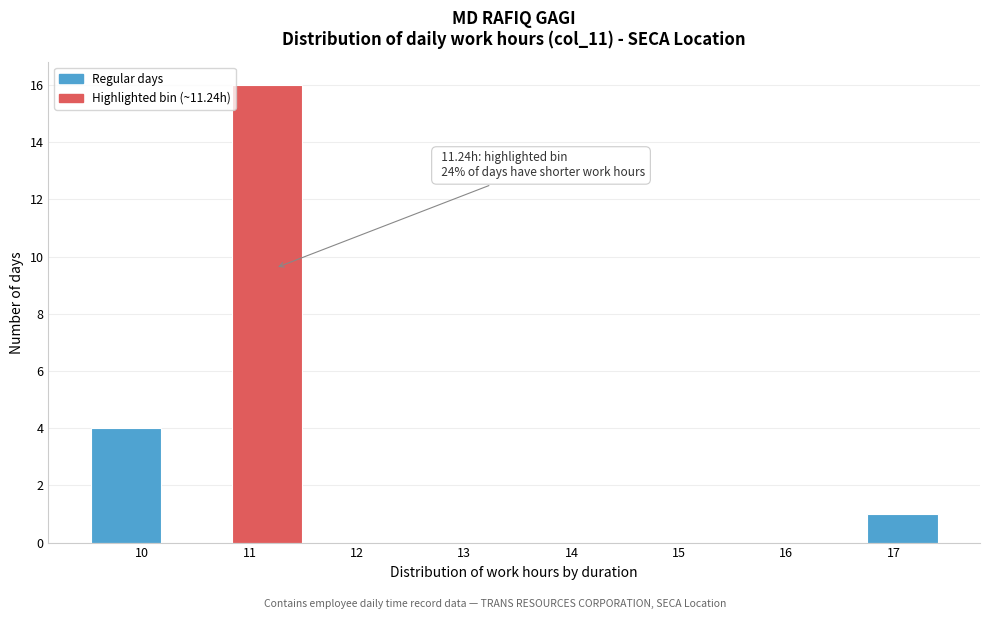

Over which range of the x-axis is the bar tallest?

10.8 to 11.5